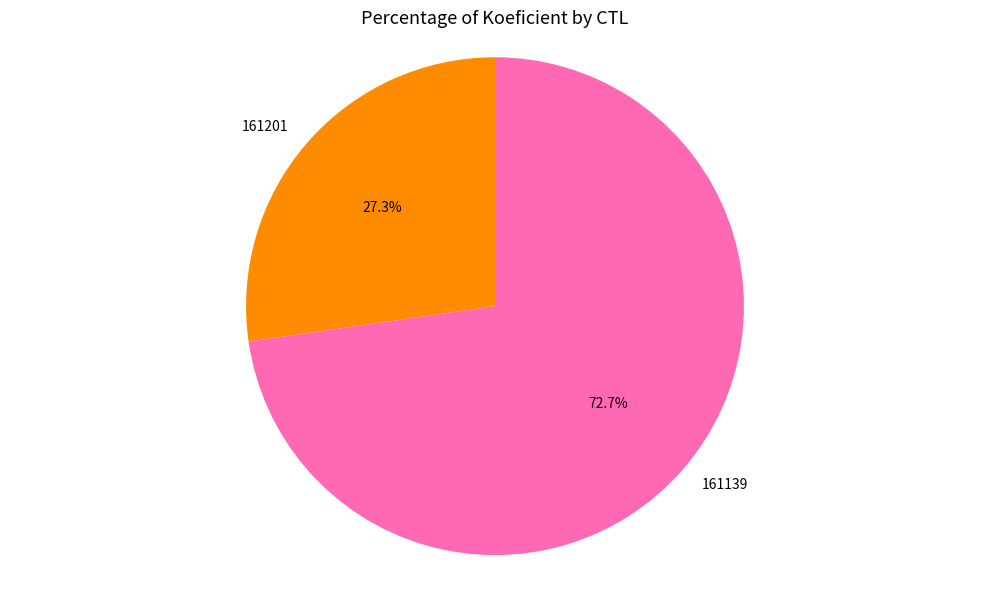

To the nearest percent, what is the combined percentage of 161201 and 161139?

100%